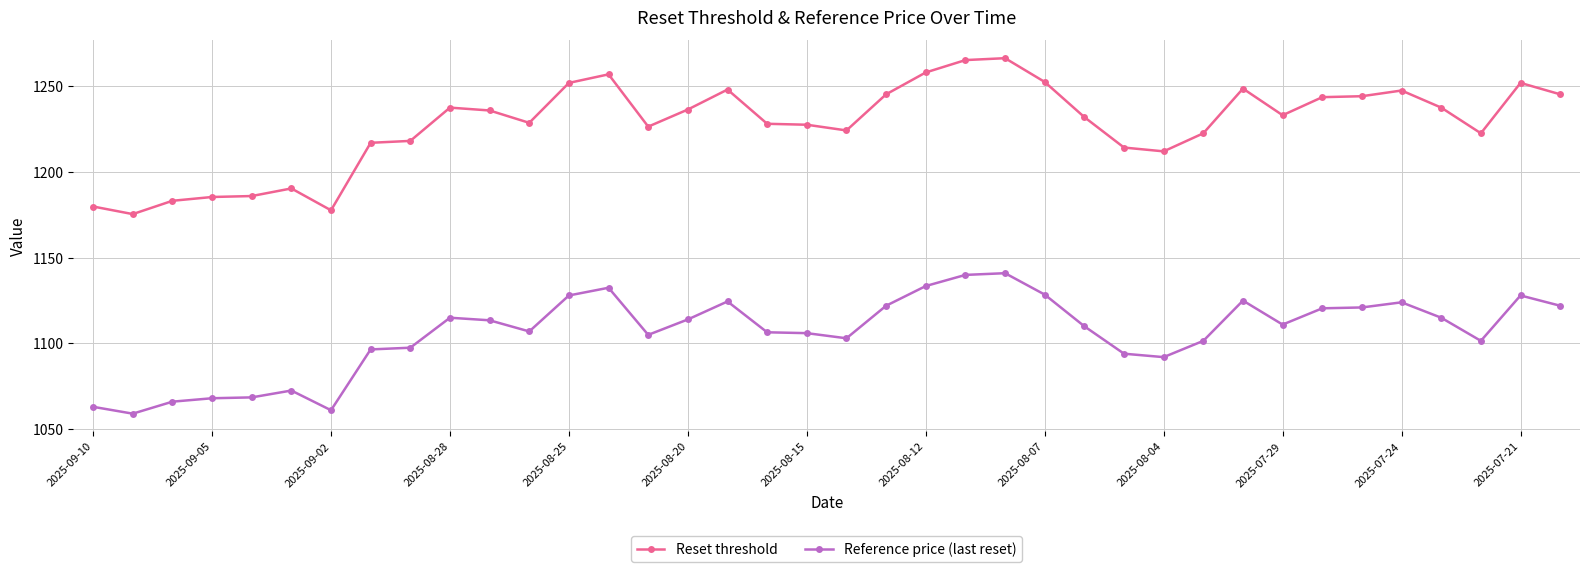

Which series has the largest total across all categories?

Reset threshold